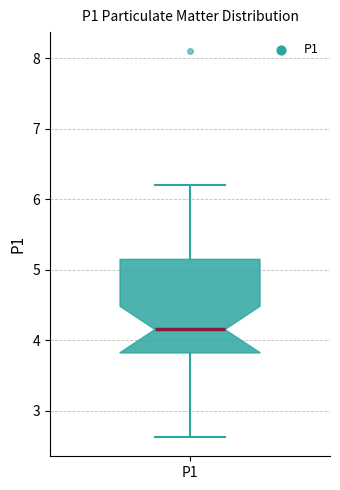

Transcribe this box plot: give where the median line is, the range the box spans, and where the two whiskers end, as read against the y-axis. The values are not printed on the chart, so give them approximately, as read against the axis.

median 4.2, box 3.8 to 5.2, whiskers 2.6 to 6.2